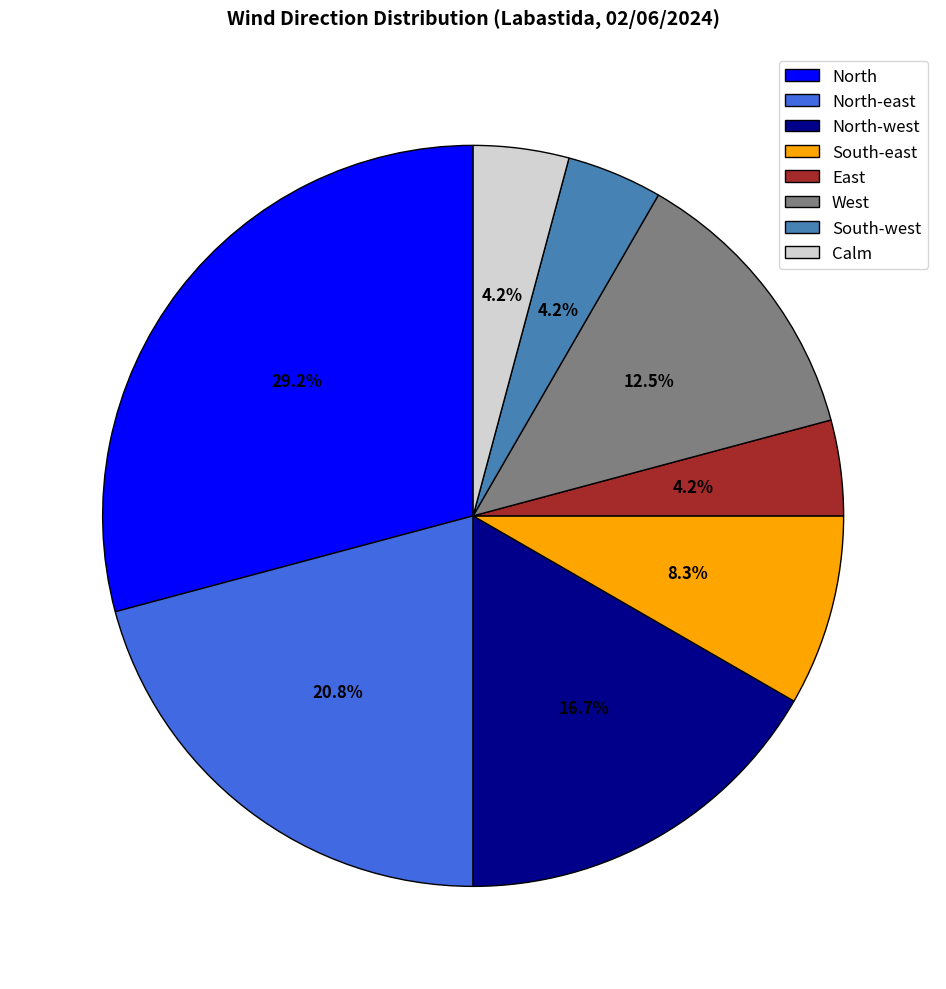

What is the largest slice in the pie chart?

North